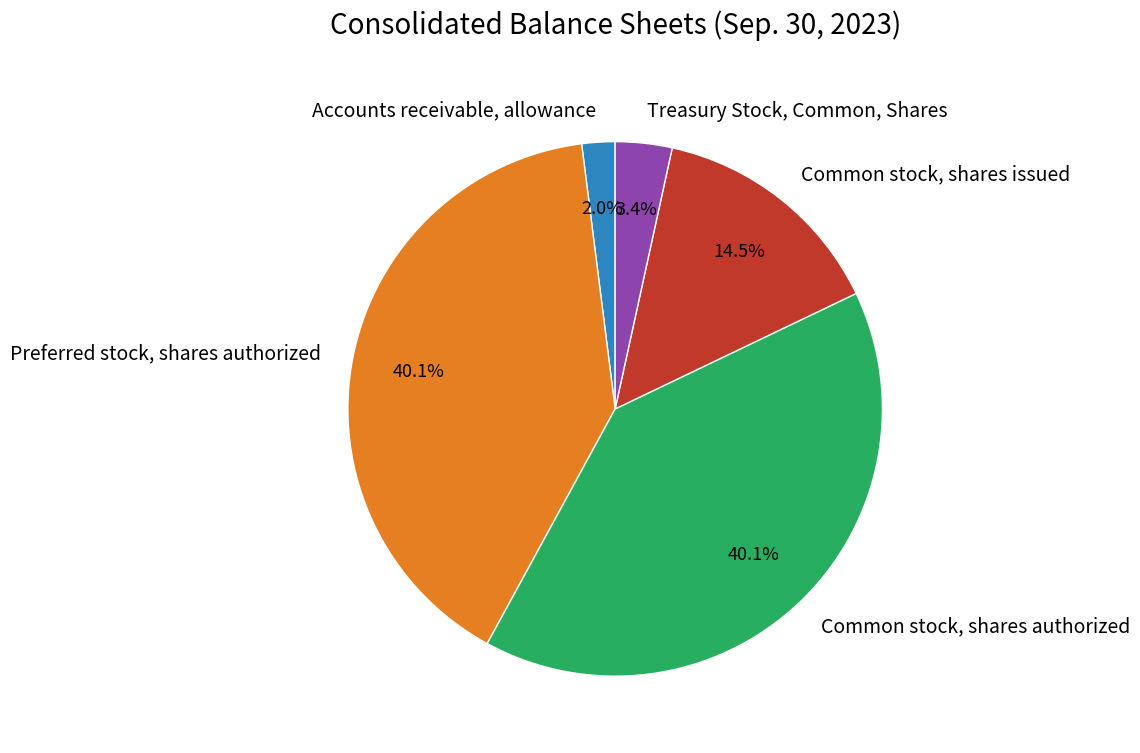

Which slice is the smallest?

Accounts receivable, allowance